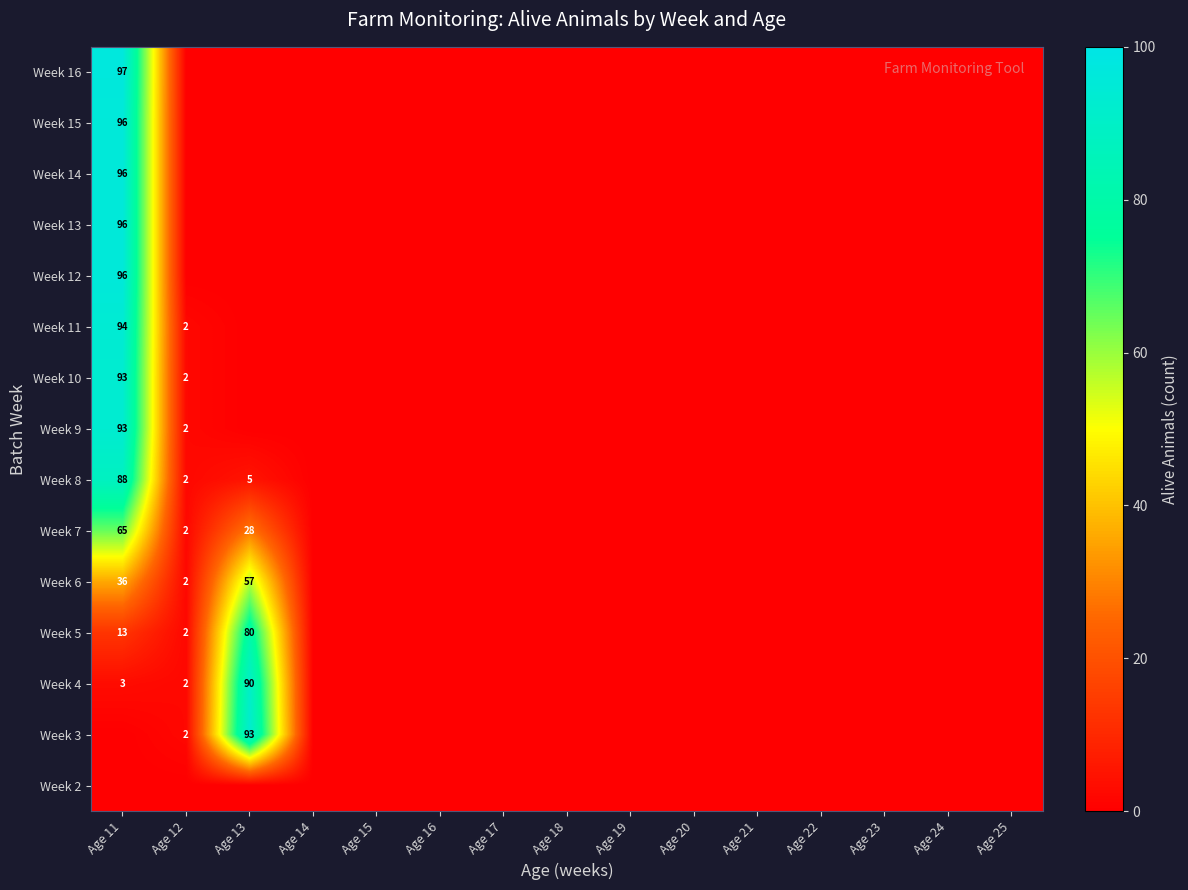

At which category is the sum across all series the highest?

Age 11